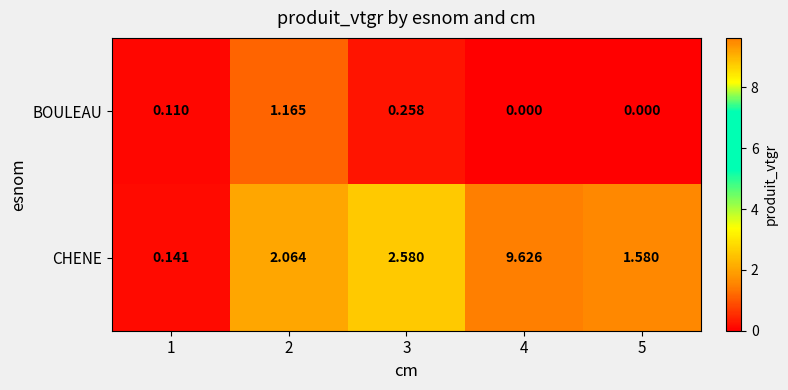

Which series changed the most between 2 and 4?

CHENE